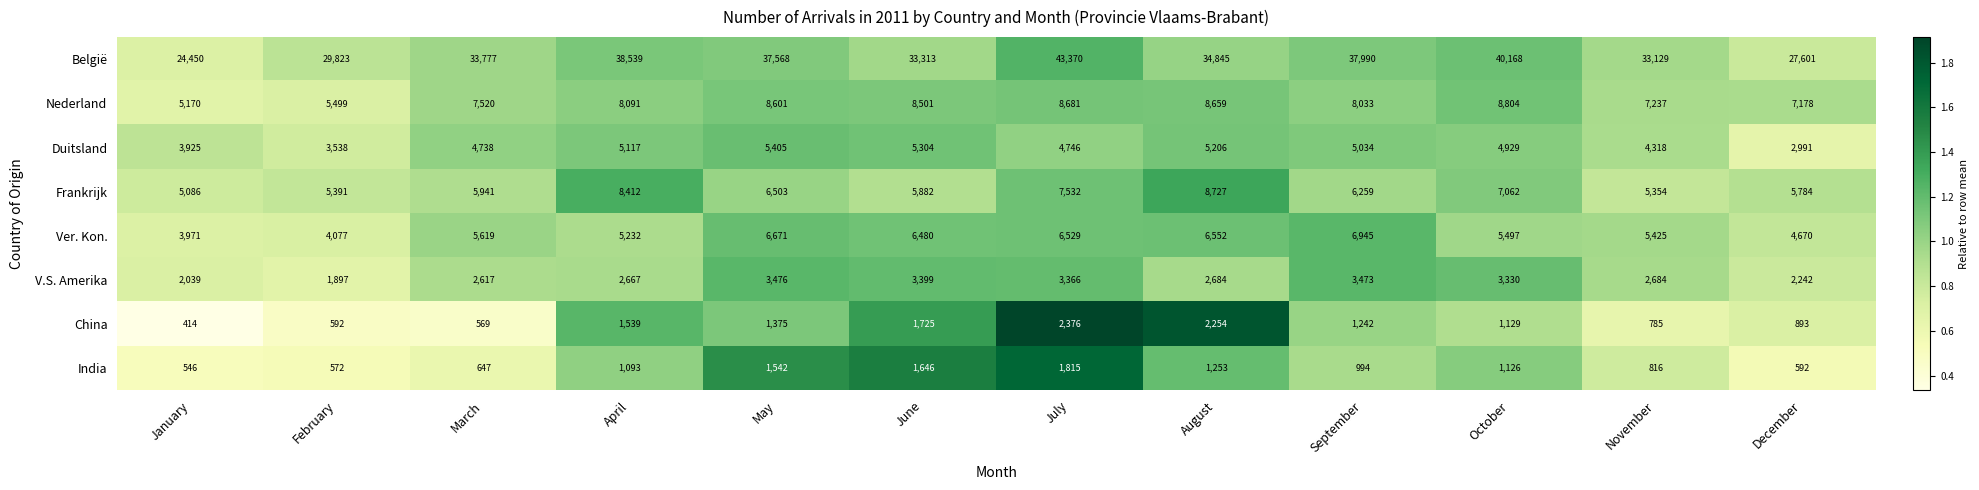

What is the total value across all series at December?

51951